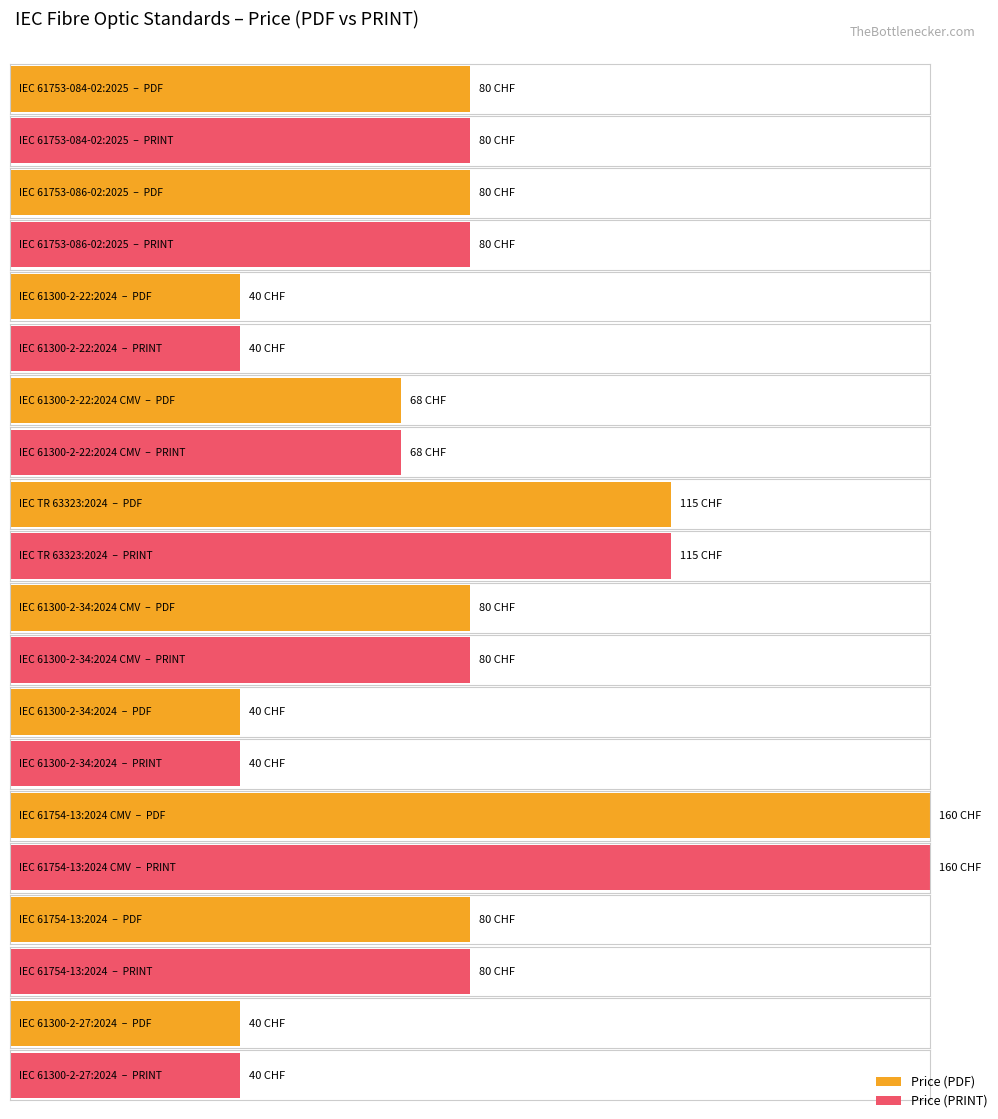

How many series are shown in this chart?

2